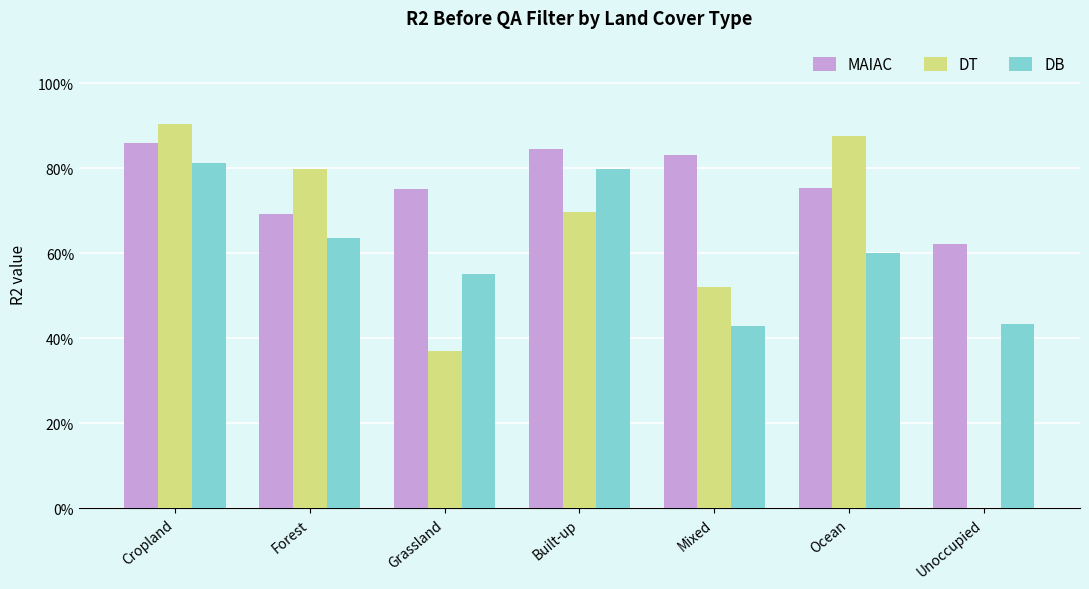

Are the bars horizontal?

No